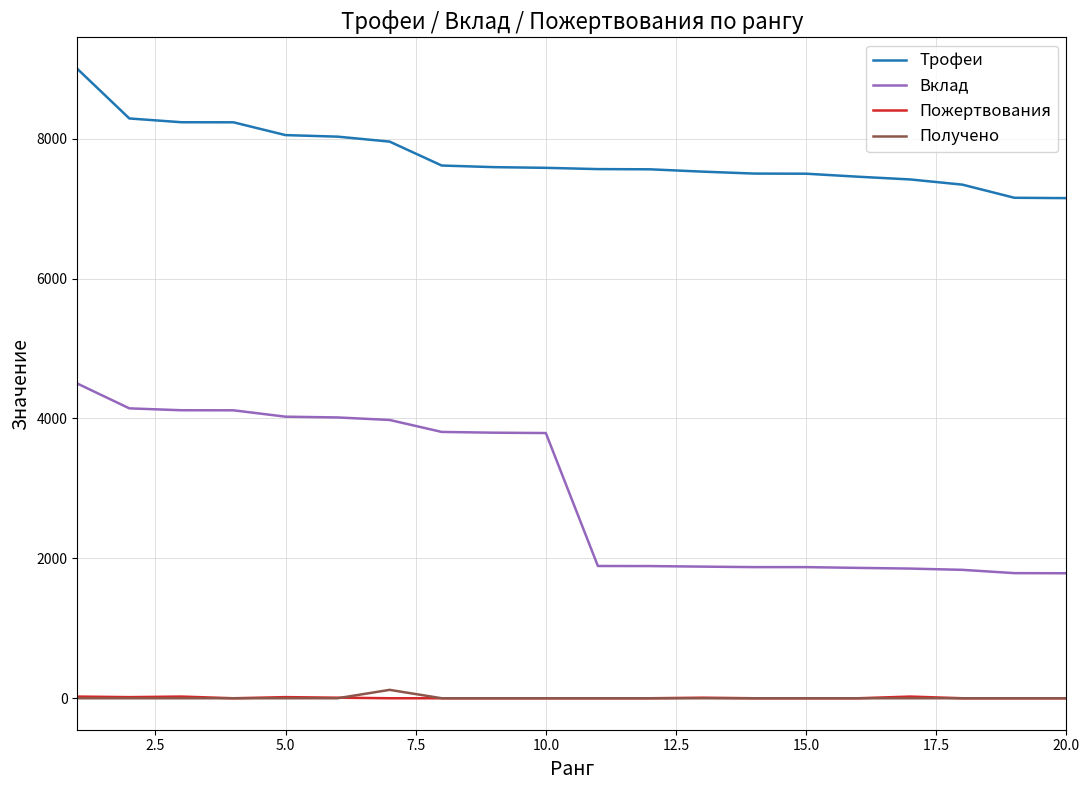

List the series in order of their peak value, lowest first.

Пожертвования, Получено, Вклад, Трофеи